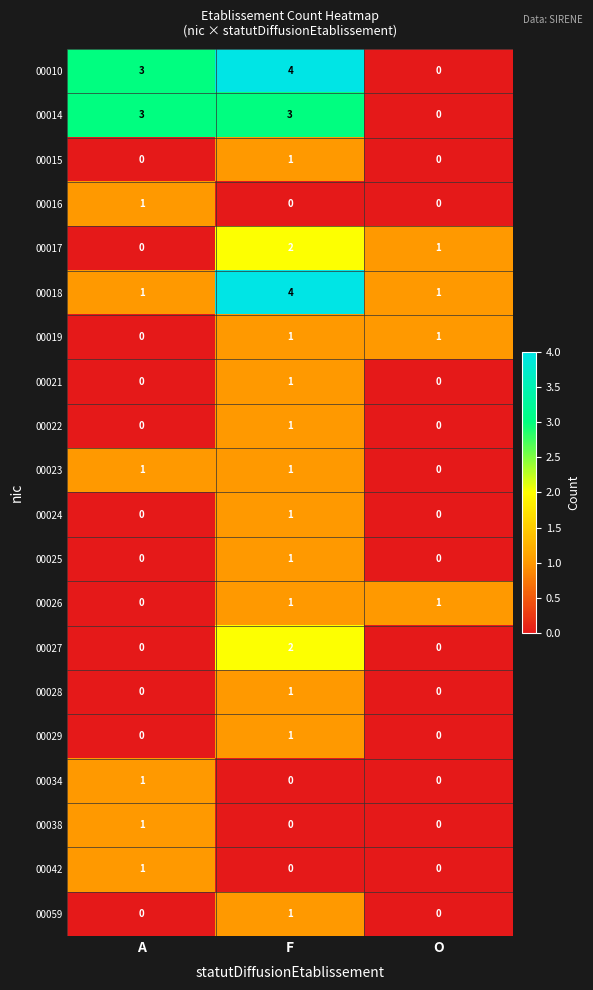

What is the spread (max minus min) of values at F?

4